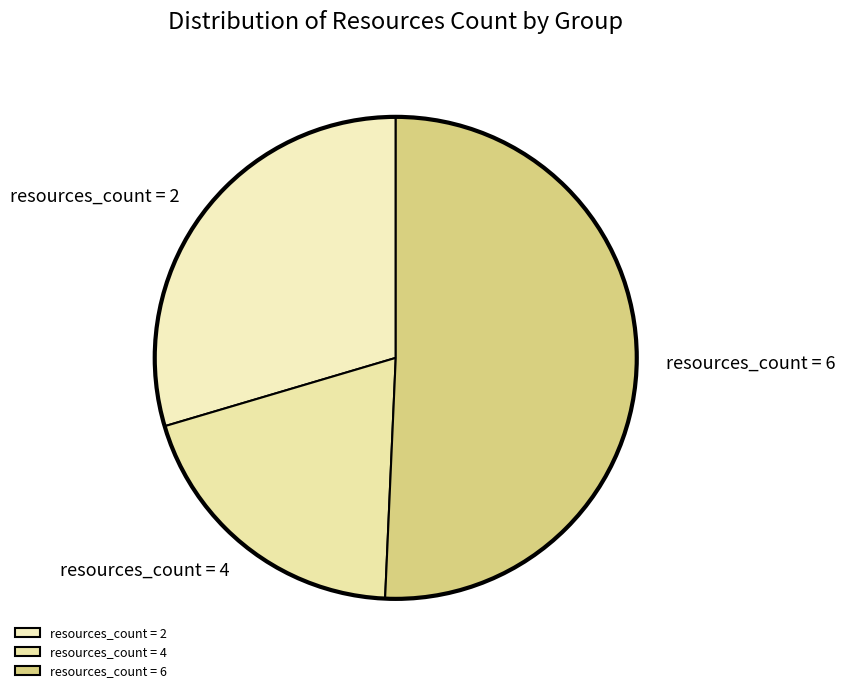

Is there any slice that represents more than half of the pie?

Yes